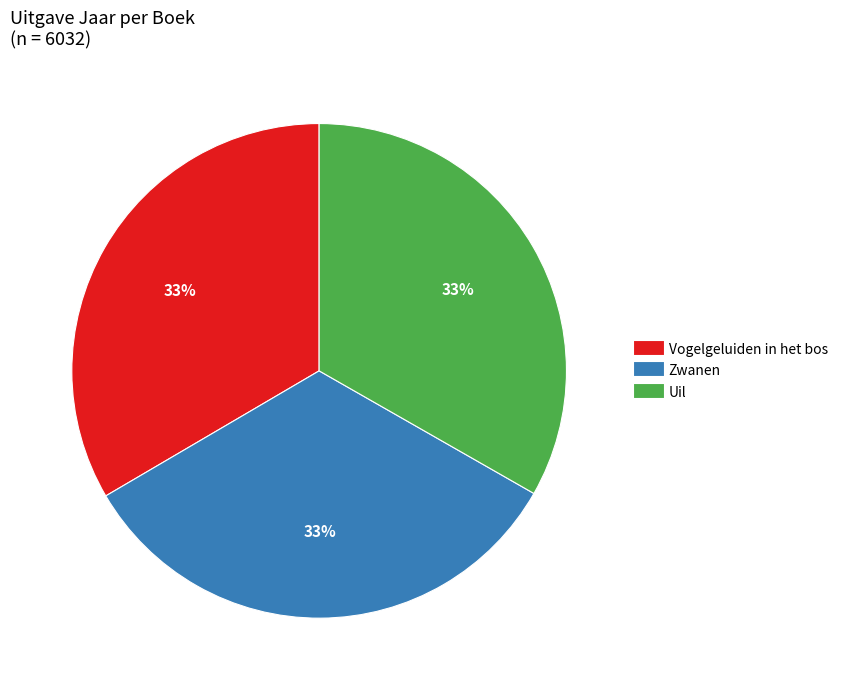

Is Uil the majority of the pie?

No